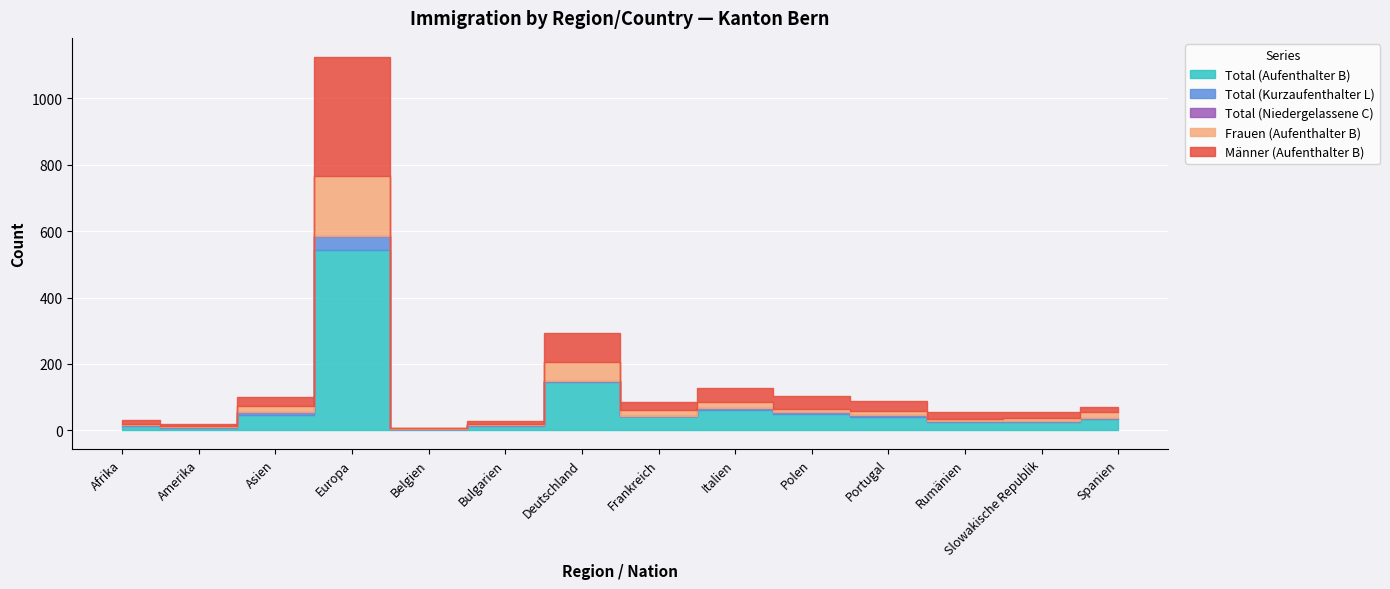

Where is the first local maximum for Total (Kurzaufenthalter L)?

Europa